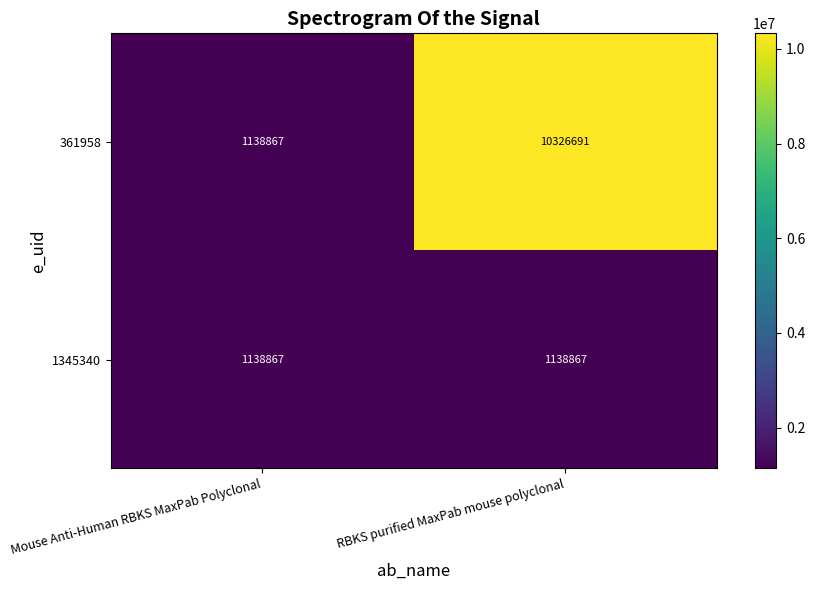

At how many categories does at least one series exceed 3884022?

1